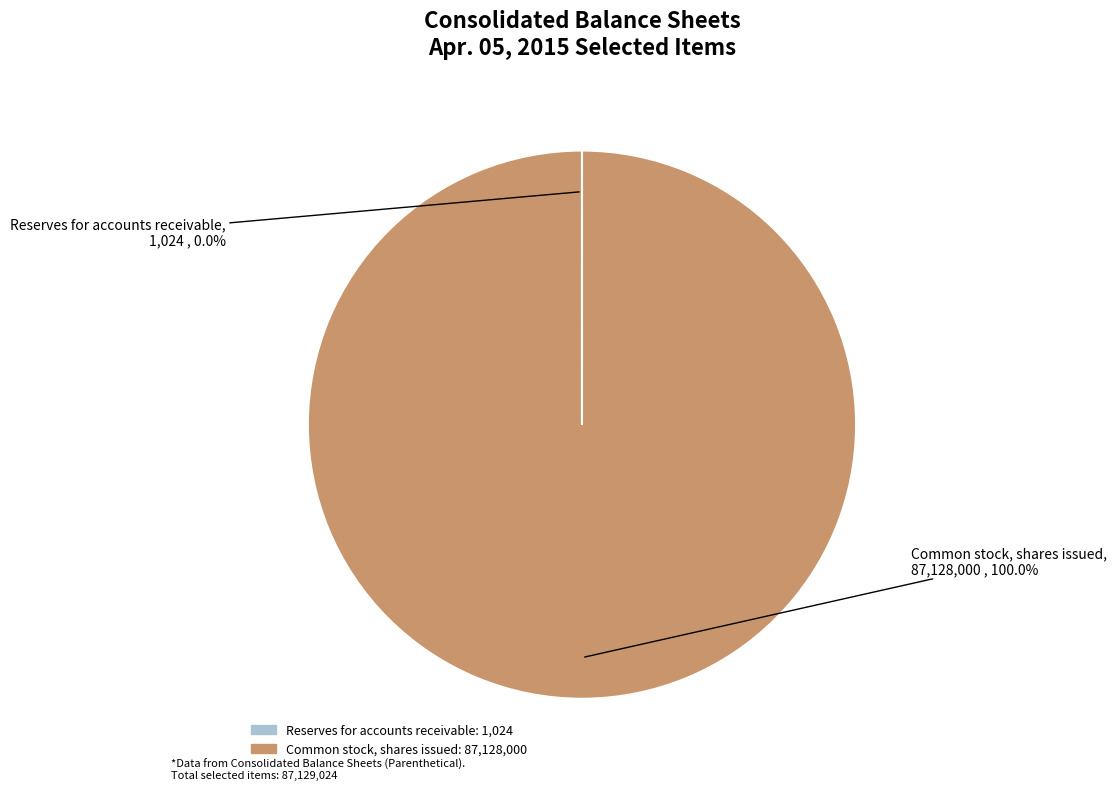

What is the largest slice in the pie chart?

Common stock, shares issued